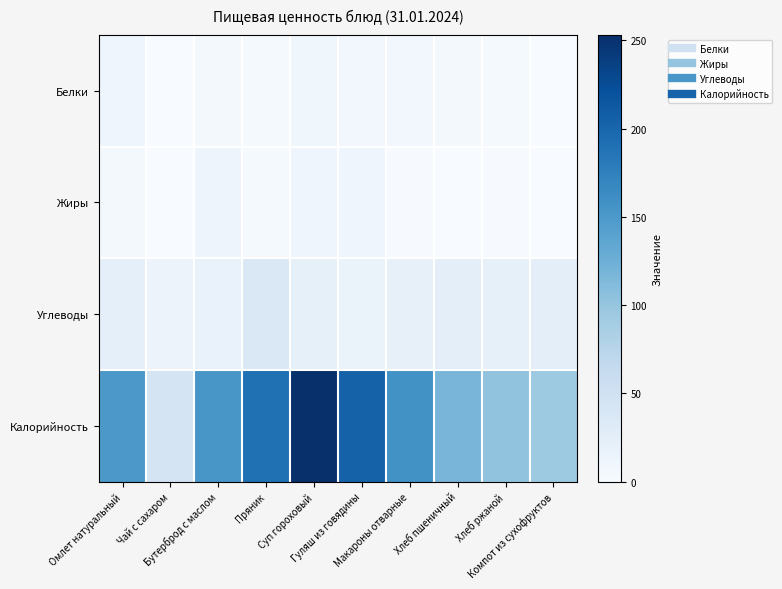

Rank the series at Хлеб ржаной from highest to lowest value.

Калорийность, Углеводы, Белки, Жиры